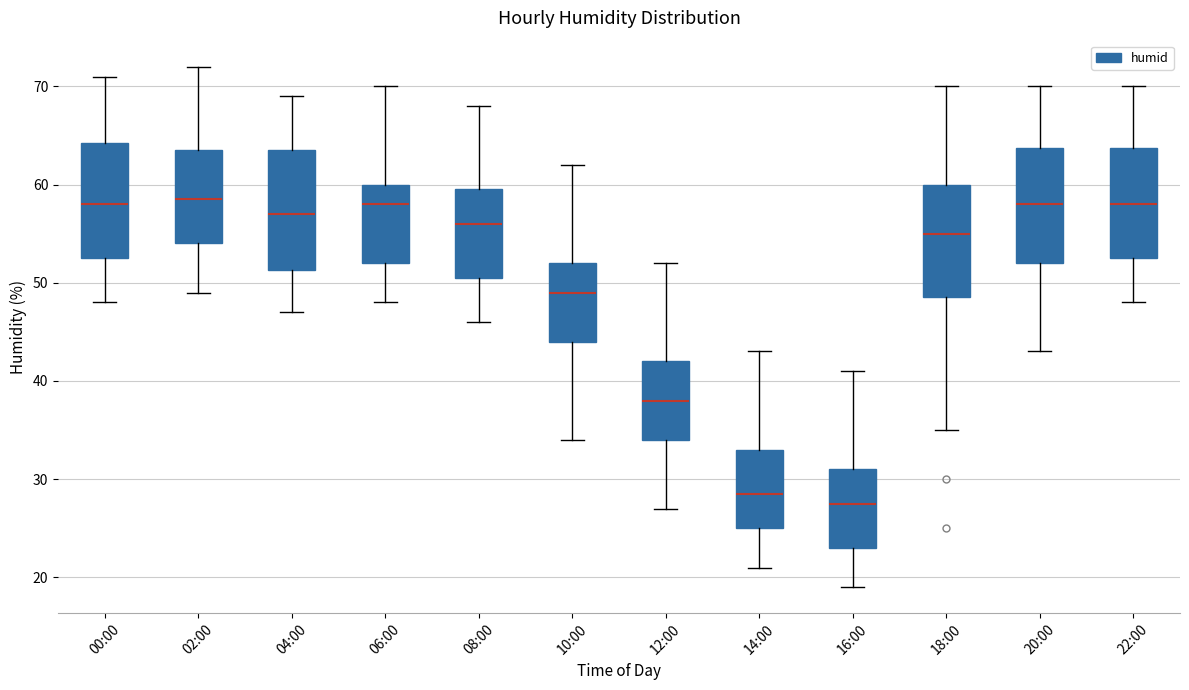

Reading left to right, transcribe this box plot: for each box, give where its median line is, the range the box spans, and where its two whiskers end, as read against the y-axis. The values are not printed on the chart, so give them approximately, as read against the axis.

00:00: median 58, box 53 to 64, whiskers 48 to 71
02:00: median 59, box 54 to 64, whiskers 49 to 72
04:00: median 57, box 51 to 64, whiskers 47 to 69
06:00: median 58, box 52 to 60, whiskers 48 to 70
08:00: median 56, box 51 to 60, whiskers 46 to 68
10:00: median 49, box 44 to 52, whiskers 34 to 62
12:00: median 38, box 34 to 42, whiskers 27 to 52
14:00: median 29, box 25 to 33, whiskers 21 to 43
16:00: median 28, box 23 to 31, whiskers 19 to 41
18:00: median 55, box 49 to 60, whiskers 35 to 70
20:00: median 58, box 52 to 64, whiskers 43 to 70
22:00: median 58, box 53 to 64, whiskers 48 to 70